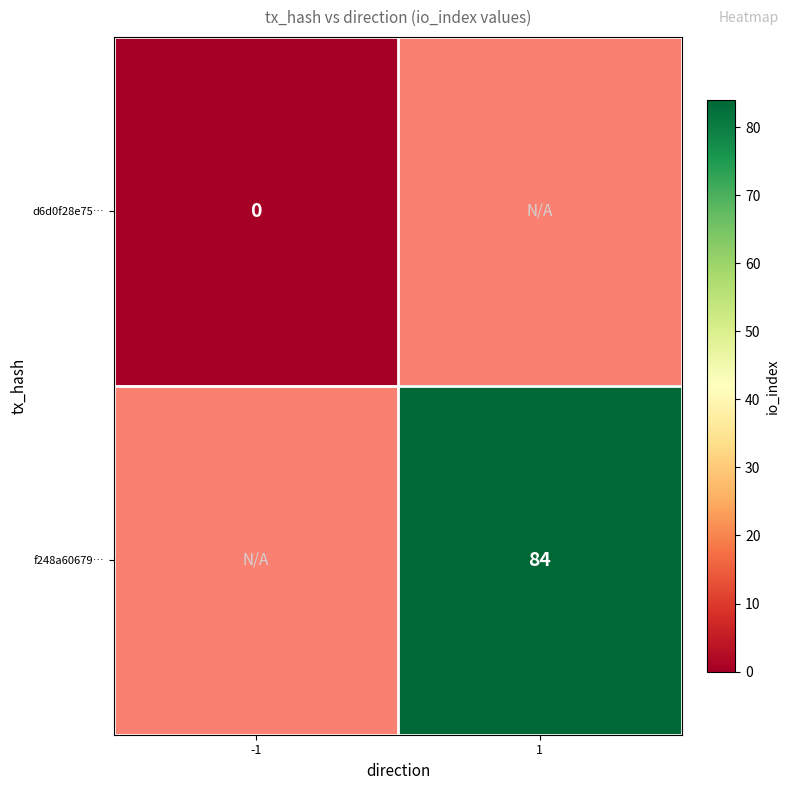

The value of f248a60679… at 1 is 144. True or false?

False